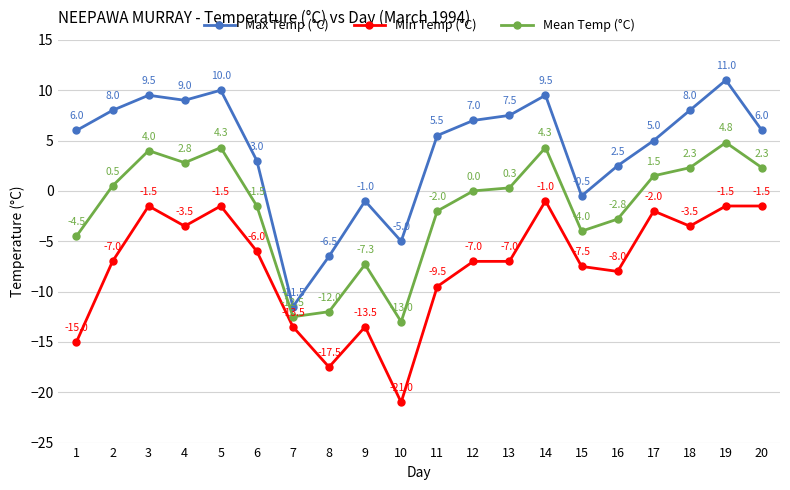

Which category has the highest value across all series?

19